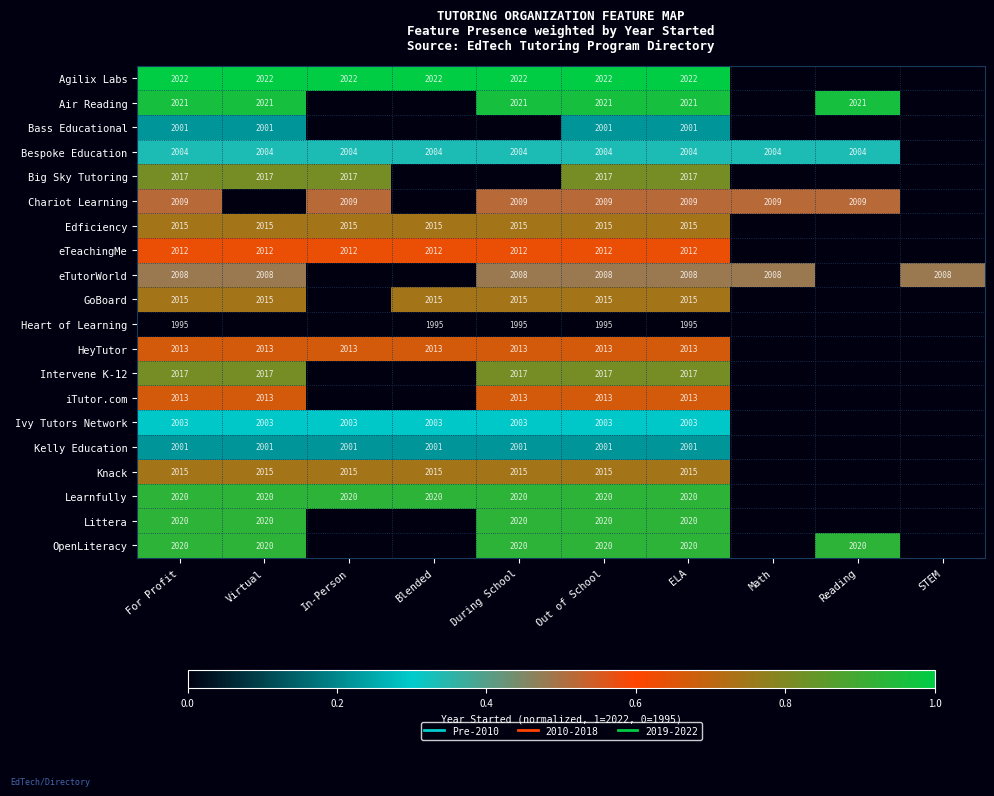

The value of OpenLiteracy at Reading is 1134. True or false?

False